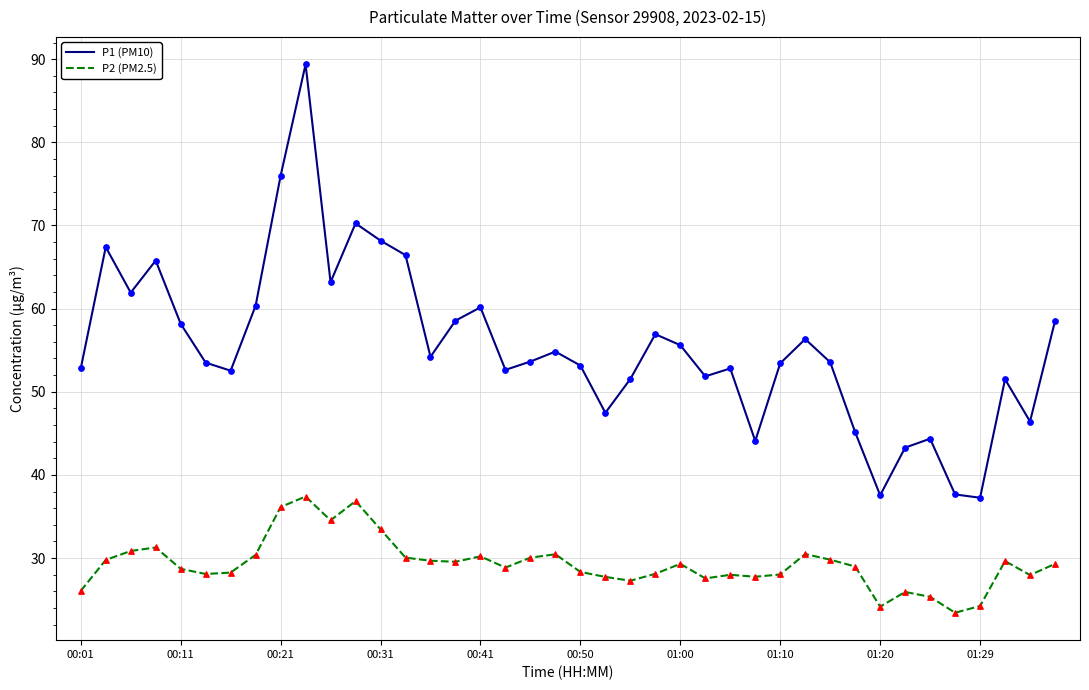

Which series has the largest total across all categories?

P1 (PM10)